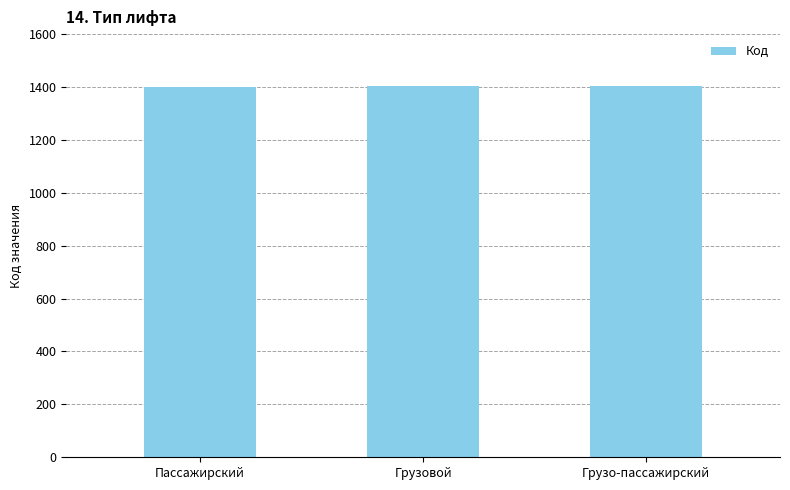

What is the ratio of the value at Грузовой to the value at Грузо-пассажирский?

1.0